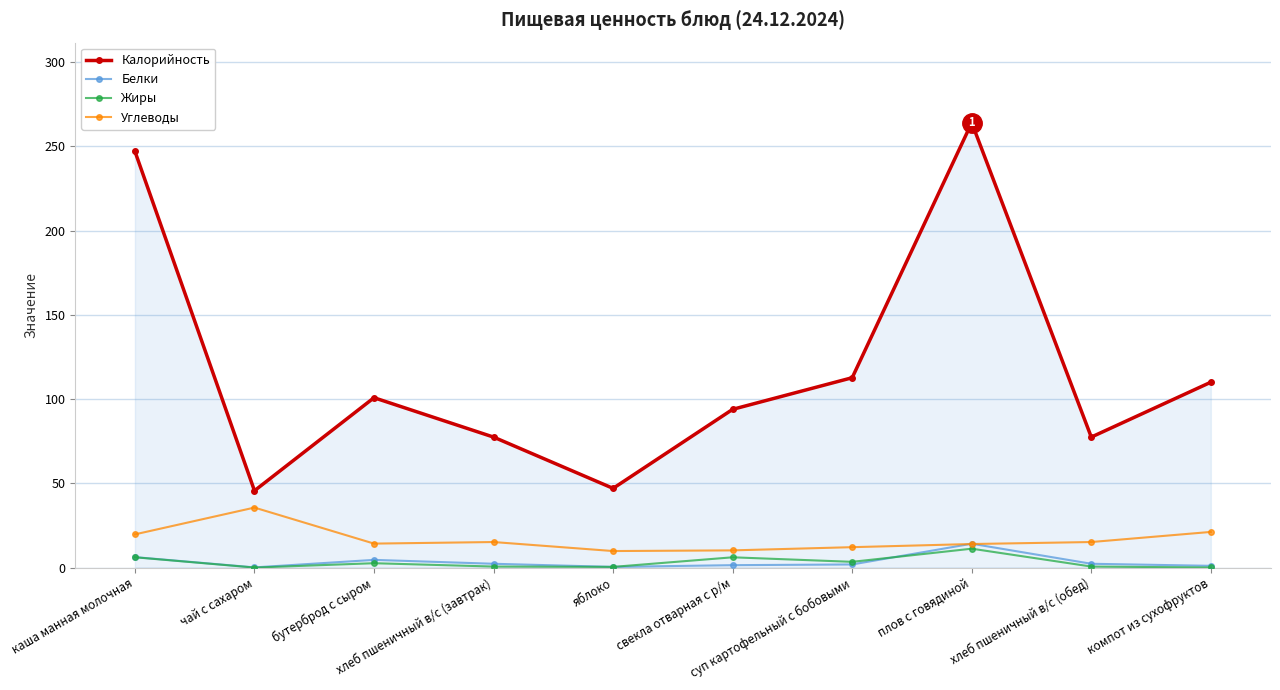

True or false: Калорийность has more than 1 interior local peaks.

True